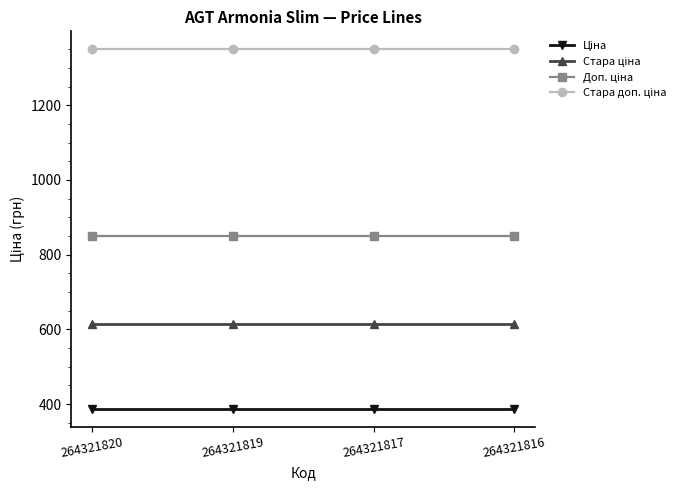

What is the smallest value displayed?

386.9